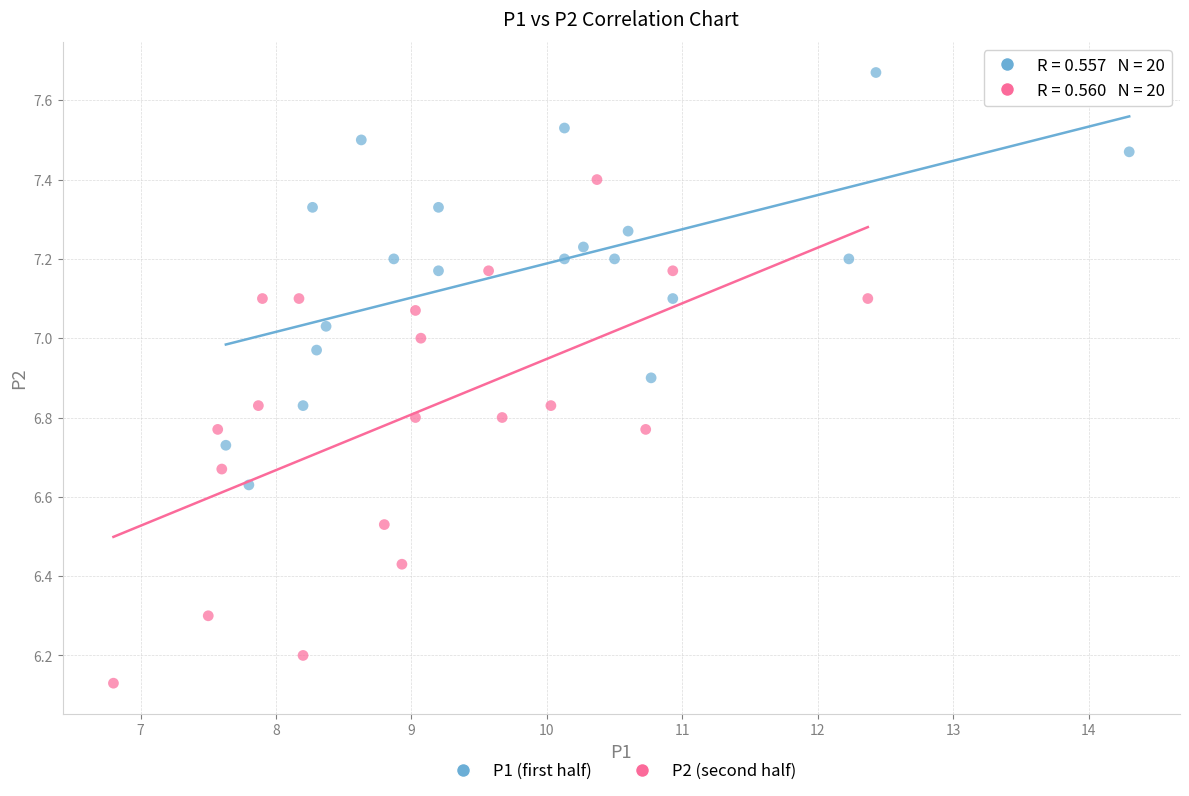

Which series has the widest spread of Y values?

P2 (second half)